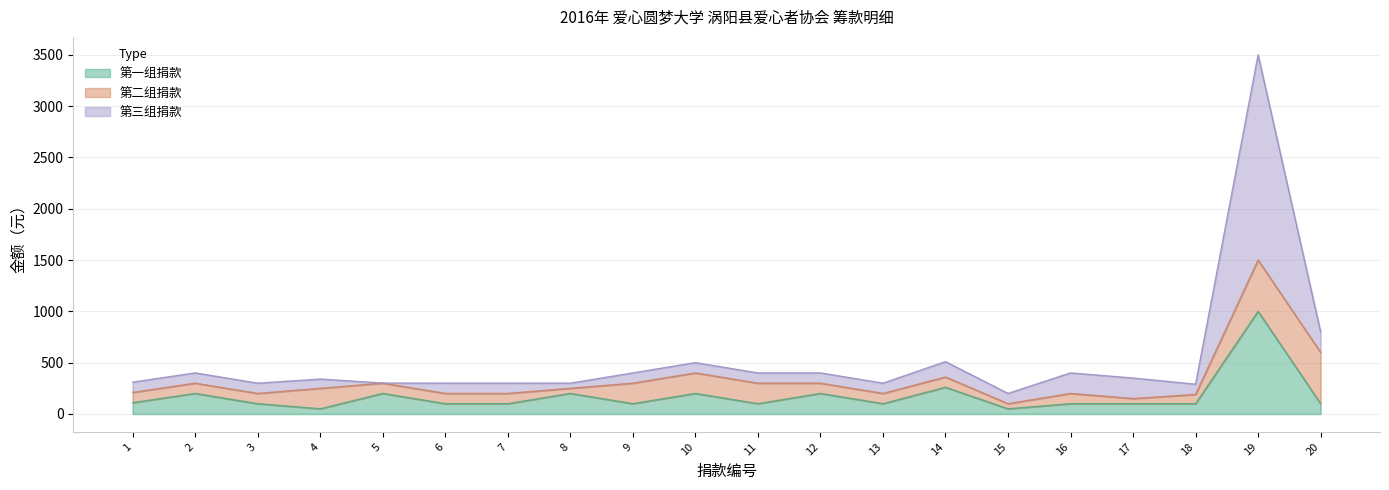

True or false: Group1_amount and Group3_amount intersect in this chart.

False